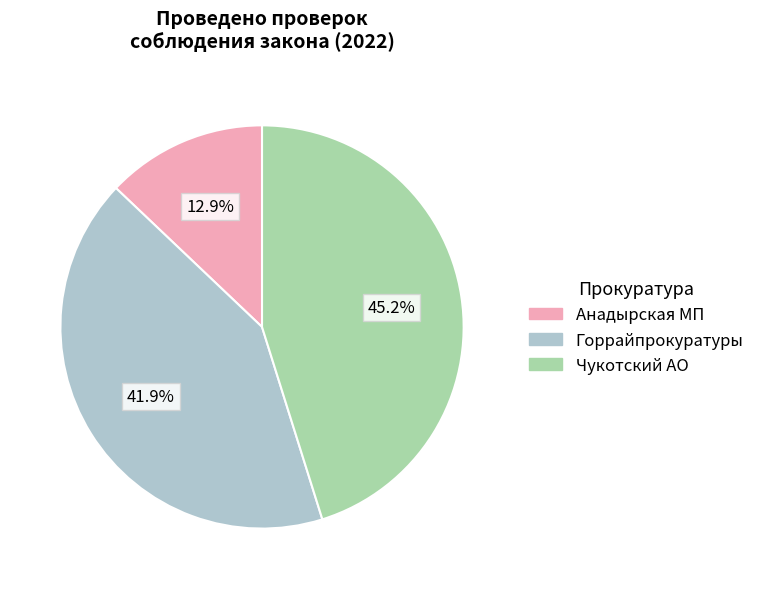

Is there a majority slice in this chart?

No